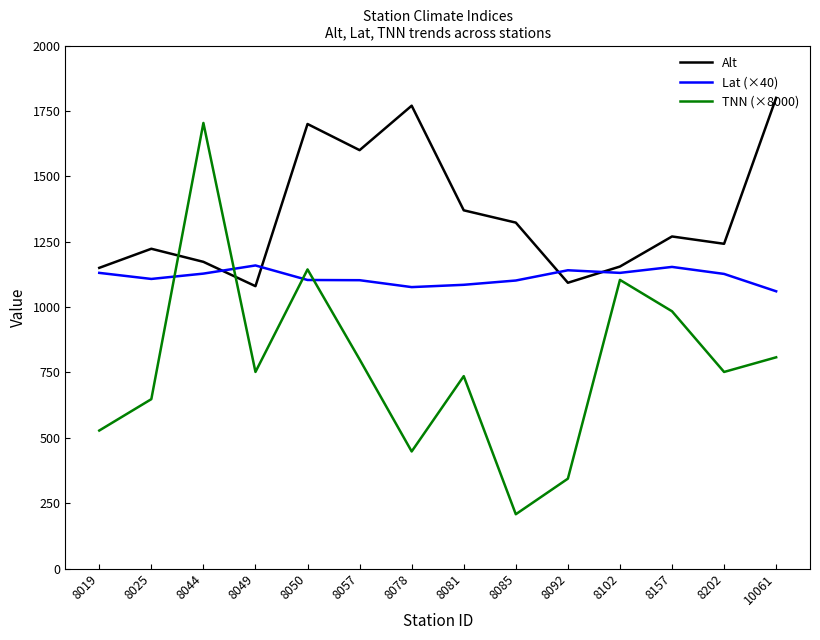

True or false: TNN (×8000) and Lat (×40) cross at least once.

True